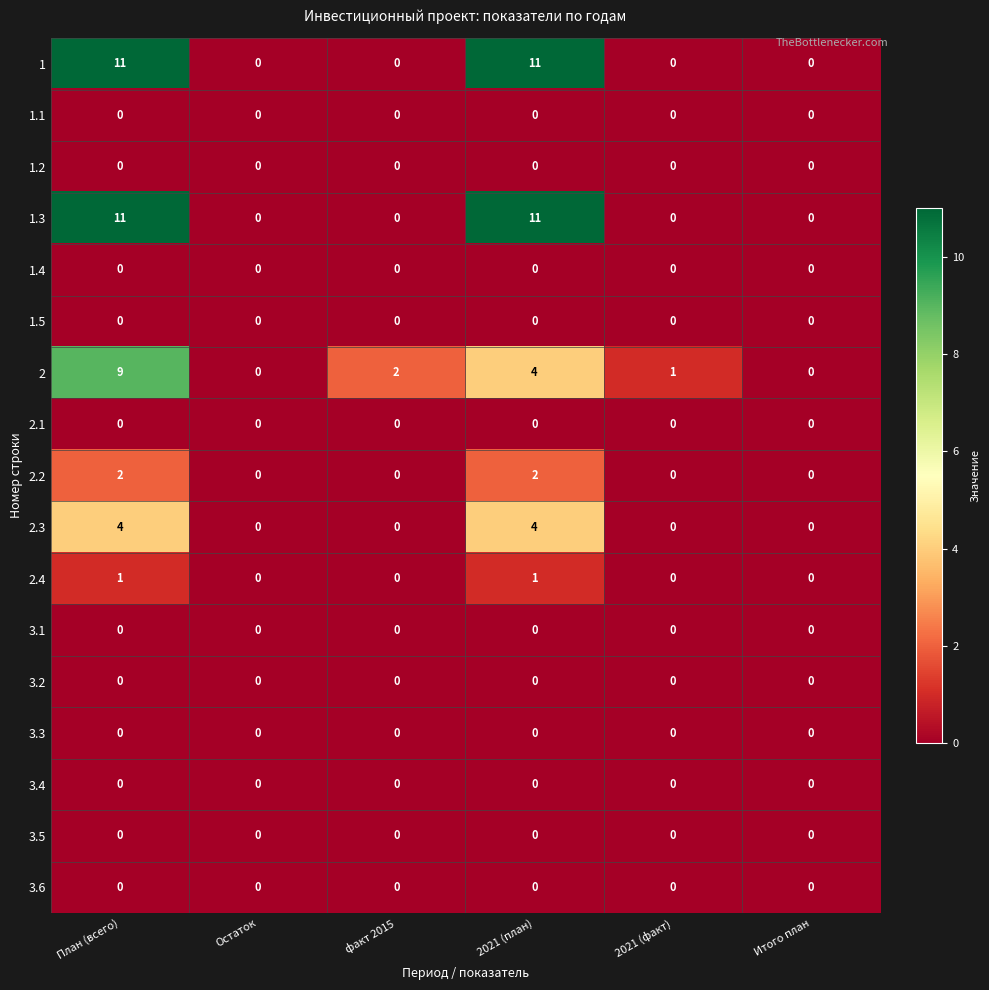

What is the difference between the highest and lowest values at План (всего)?

11